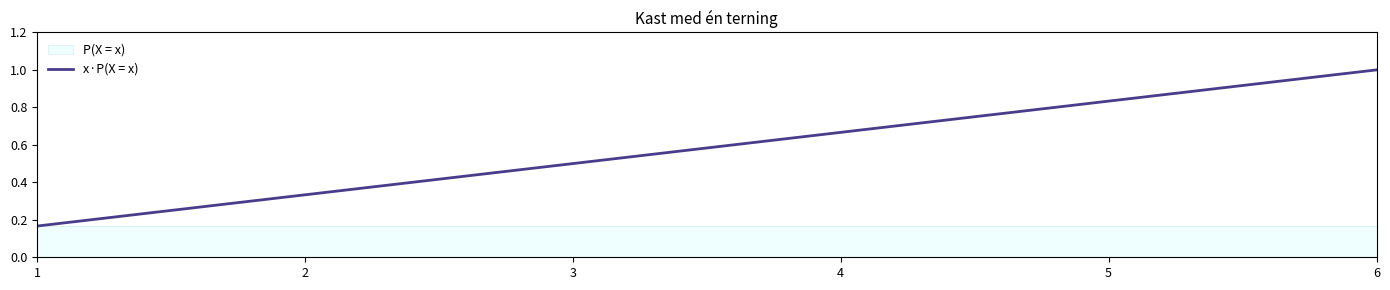

What is the value of the 1st point from the left?

0.2